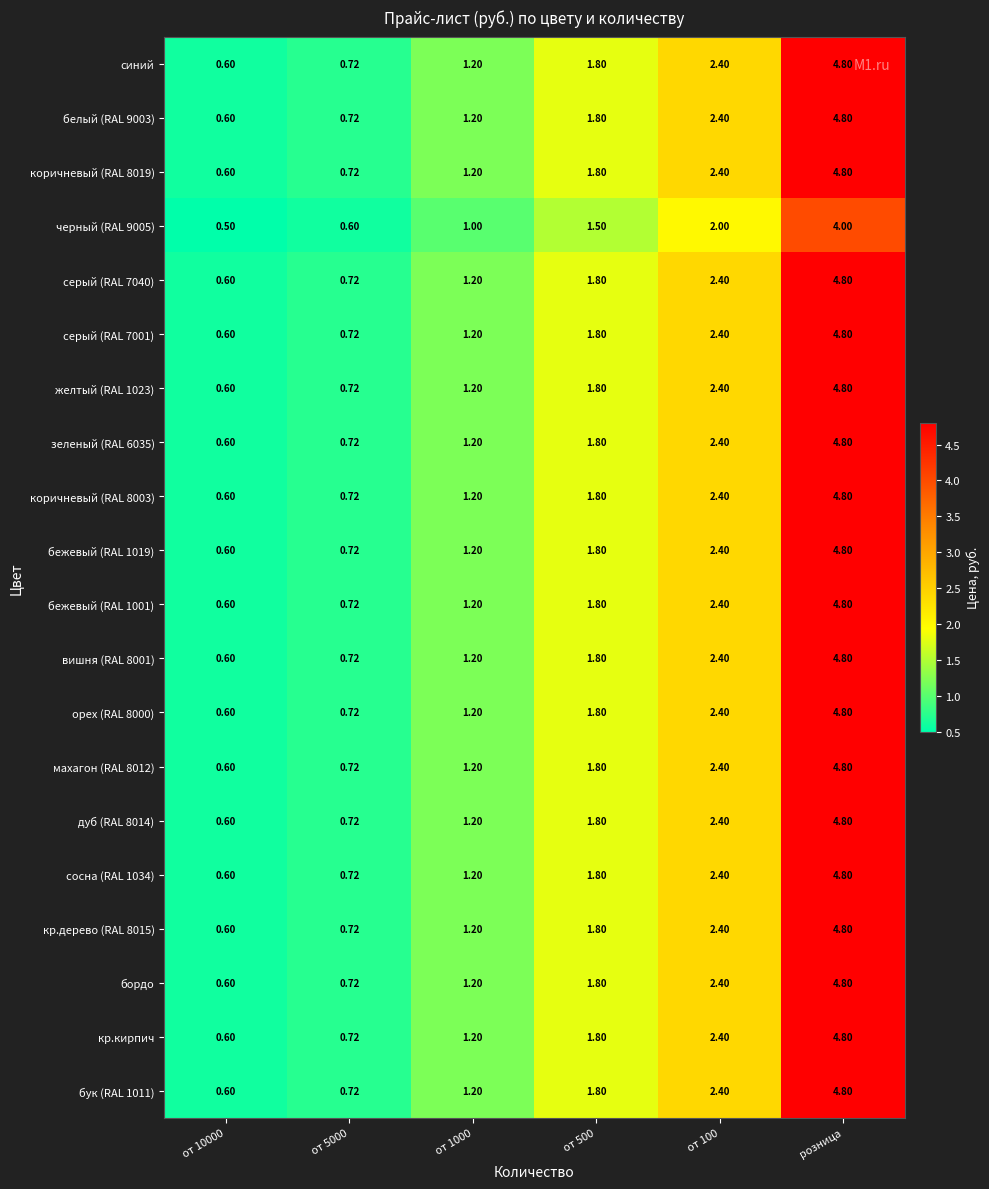

Is the value of кр.кирпич at от 1000 greater than the value of вишня (RAL 8001) at розница?

No